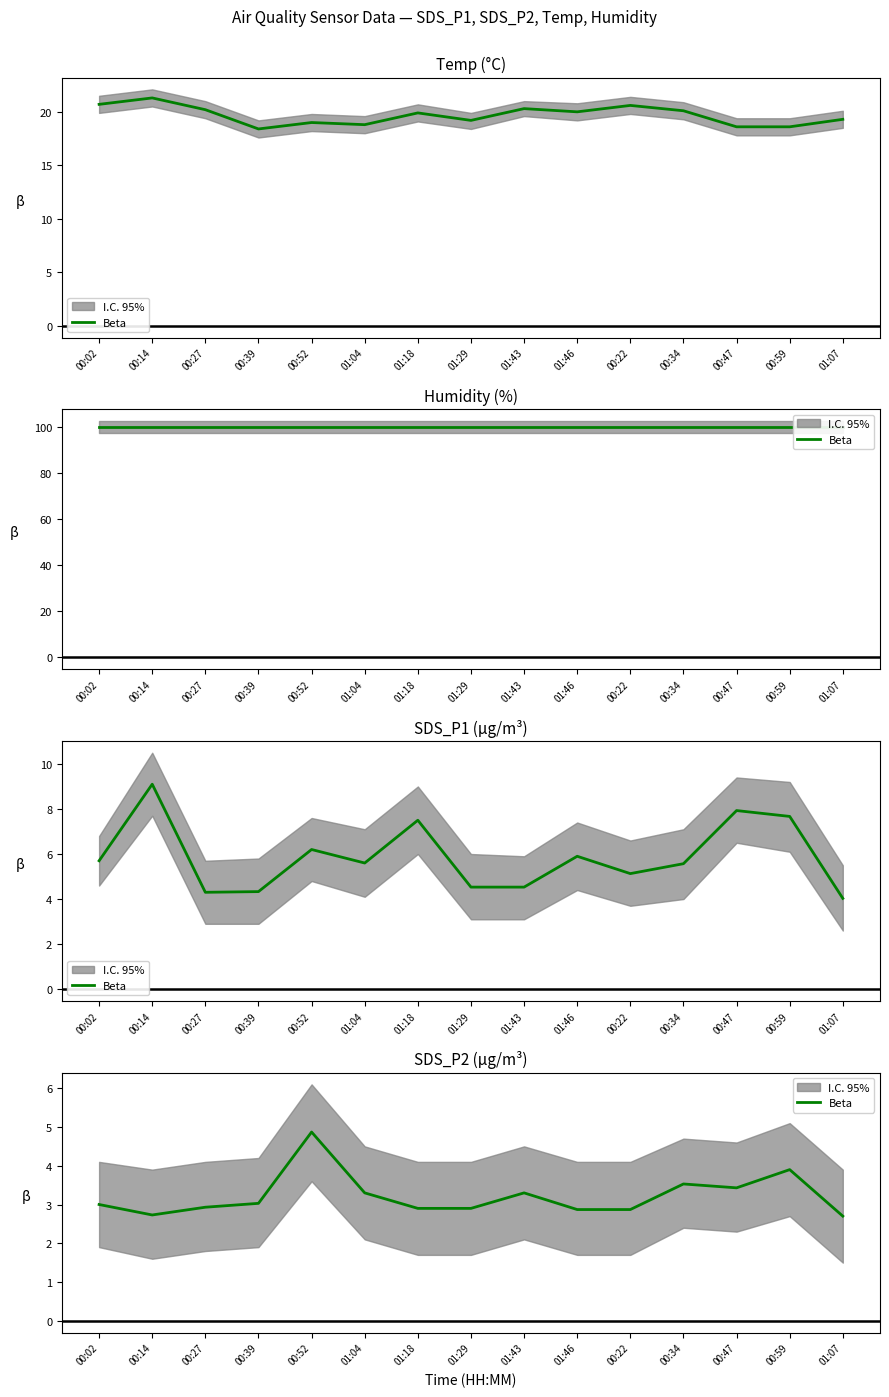

How many points are higher than both their immediate neighbors (excluding endpoints)?

4